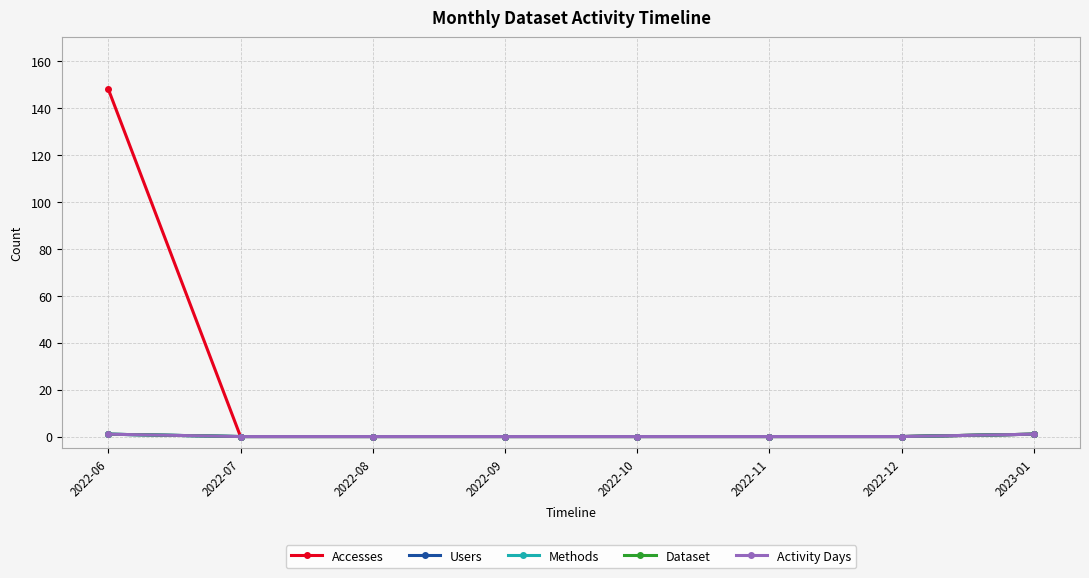

Which series changed the most between 2022-08 and 2022-10?

Accesses